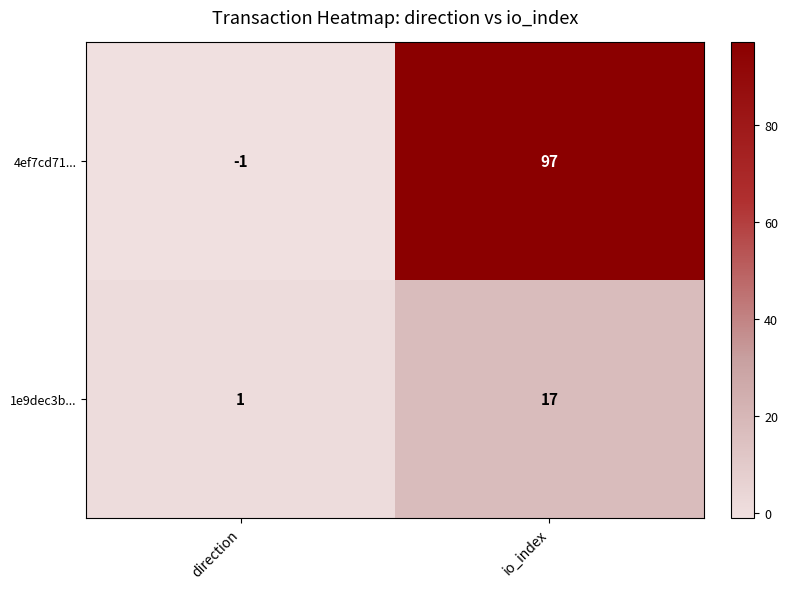

What is the difference between the maximum and minimum values in the 4ef7cd71... series?

98